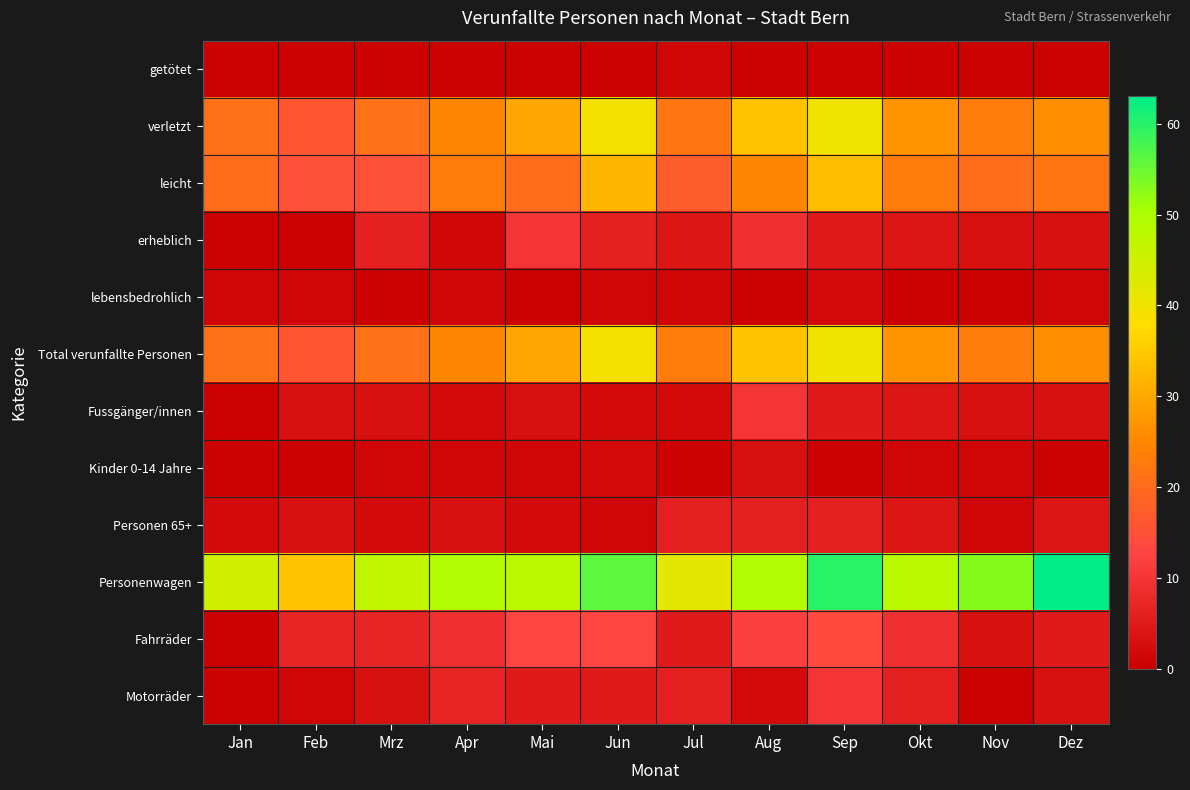

Reading right to left, extract all data points from this chart.

getötet: Dez=0	Nov=0	Okt=0	Sep=0	Aug=0	Jul=1	Jun=0	Mai=0	Apr=0	Mrz=0	Feb=0	Jan=0
verletzt: Dez=26	Nov=23	Okt=27	Sep=40	Aug=34	Jul=22	Jun=39	Mai=30	Apr=25	Mrz=21	Feb=16	Jan=21
leicht: Dez=22	Nov=20	Okt=23	Sep=33	Aug=25	Jul=17	Jun=32	Mai=20	Apr=23	Mrz=15	Feb=15	Jan=20
erheblich: Dez=3	Nov=3	Okt=4	Sep=5	Aug=9	Jul=4	Jun=6	Mai=10	Apr=1	Mrz=6	Feb=0	Jan=0
lebensbedrohlich: Dez=1	Nov=0	Okt=0	Sep=2	Aug=0	Jul=1	Jun=1	Mai=0	Apr=1	Mrz=0	Feb=1	Jan=1
Total verunfallte Personen: Dez=26	Nov=23	Okt=27	Sep=40	Aug=34	Jul=23	Jun=39	Mai=30	Apr=25	Mrz=21	Feb=16	Jan=21
Fussgänger/innen: Dez=3	Nov=3	Okt=4	Sep=5	Aug=10	Jul=2	Jun=2	Mai=3	Apr=2	Mrz=3	Feb=3	Jan=0
Kinder 0-14 Jahre: Dez=0	Nov=1	Okt=1	Sep=0	Aug=3	Jul=0	Jun=2	Mai=1	Apr=1	Mrz=1	Feb=0	Jan=0
Personen 65+: Dez=4	Nov=1	Okt=4	Sep=6	Aug=6	Jul=6	Jun=1	Mai=2	Apr=3	Mrz=2	Feb=3	Jan=2
Personenwagen: Dez=63	Nov=53	Okt=48	Sep=60	Aug=49	Jul=42	Jun=56	Mai=48	Apr=49	Mrz=47	Feb=34	Jan=45
Fahrräder: Dez=5	Nov=3	Okt=9	Sep=14	Aug=12	Jul=5	Jun=13	Mai=13	Apr=9	Mrz=7	Feb=7	Jan=0
Motorräder: Dez=3	Nov=0	Okt=6	Sep=10	Aug=2	Jul=6	Jun=5	Mai=5	Apr=7	Mrz=3	Feb=1	Jan=0